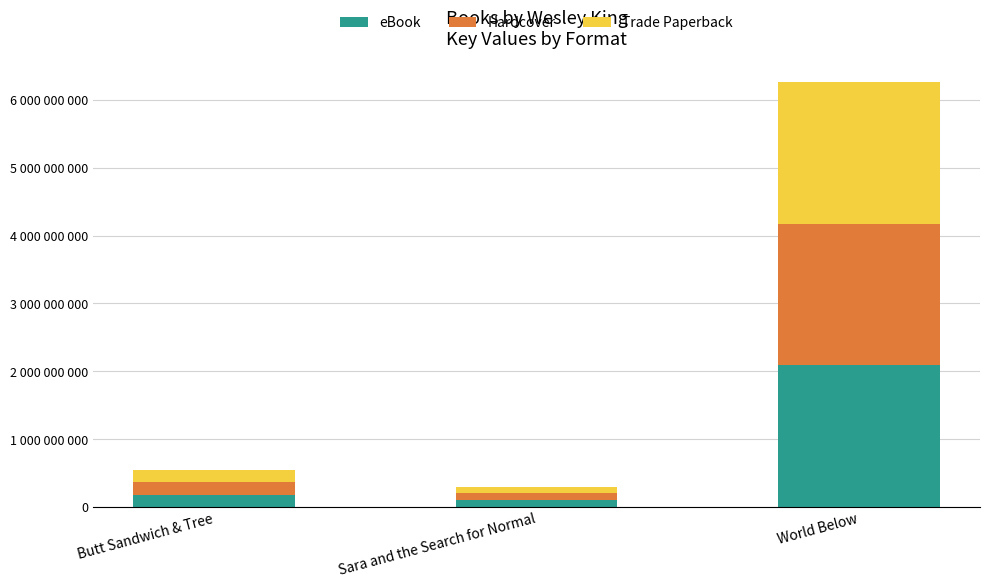

Is it true that Hardcover equals 250946467 at Butt Sandwich & Tree?

False